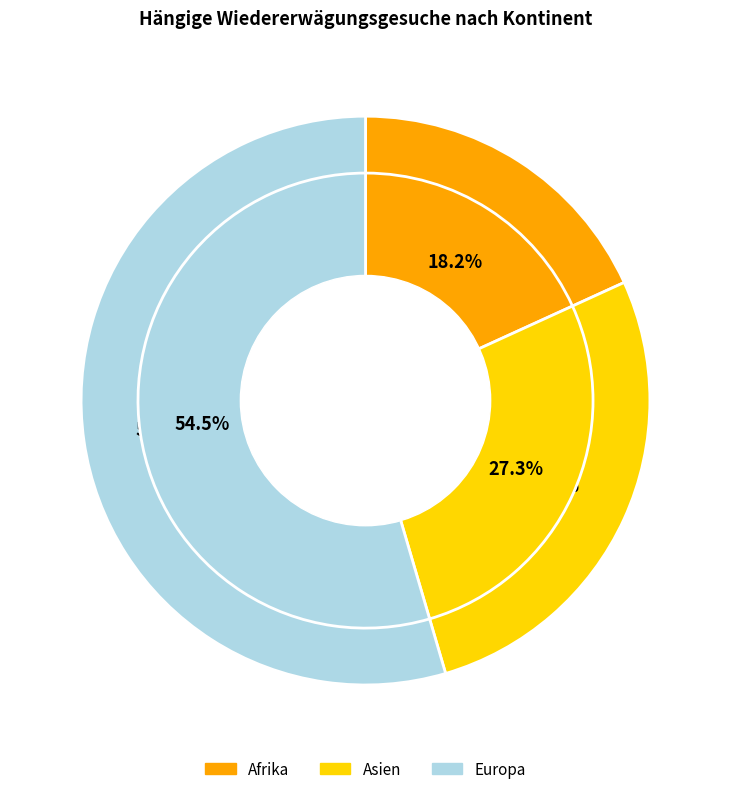

What portion of the pie excludes Amerika?

100.0%